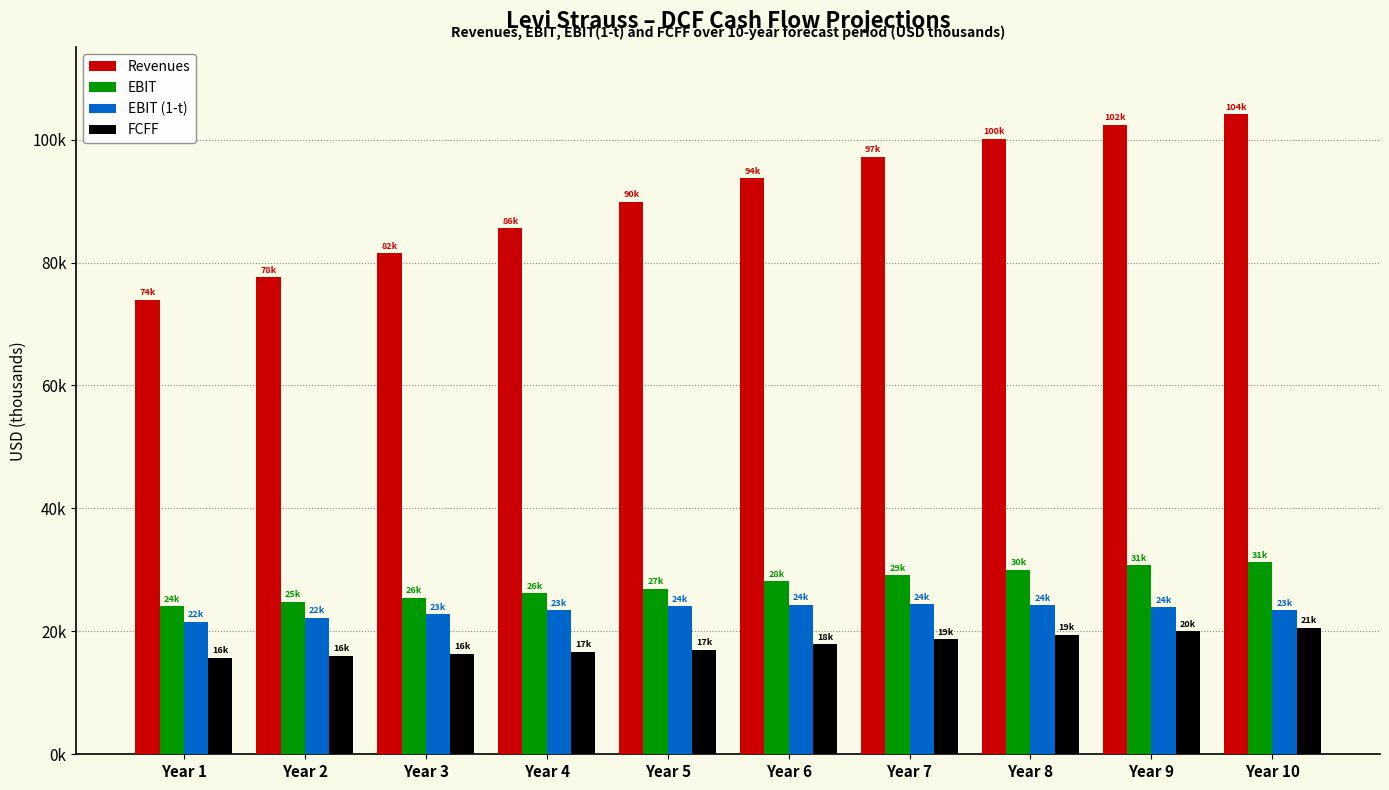

What is the sum of the EBIT values at Year 6 and Year 9?

58865.8